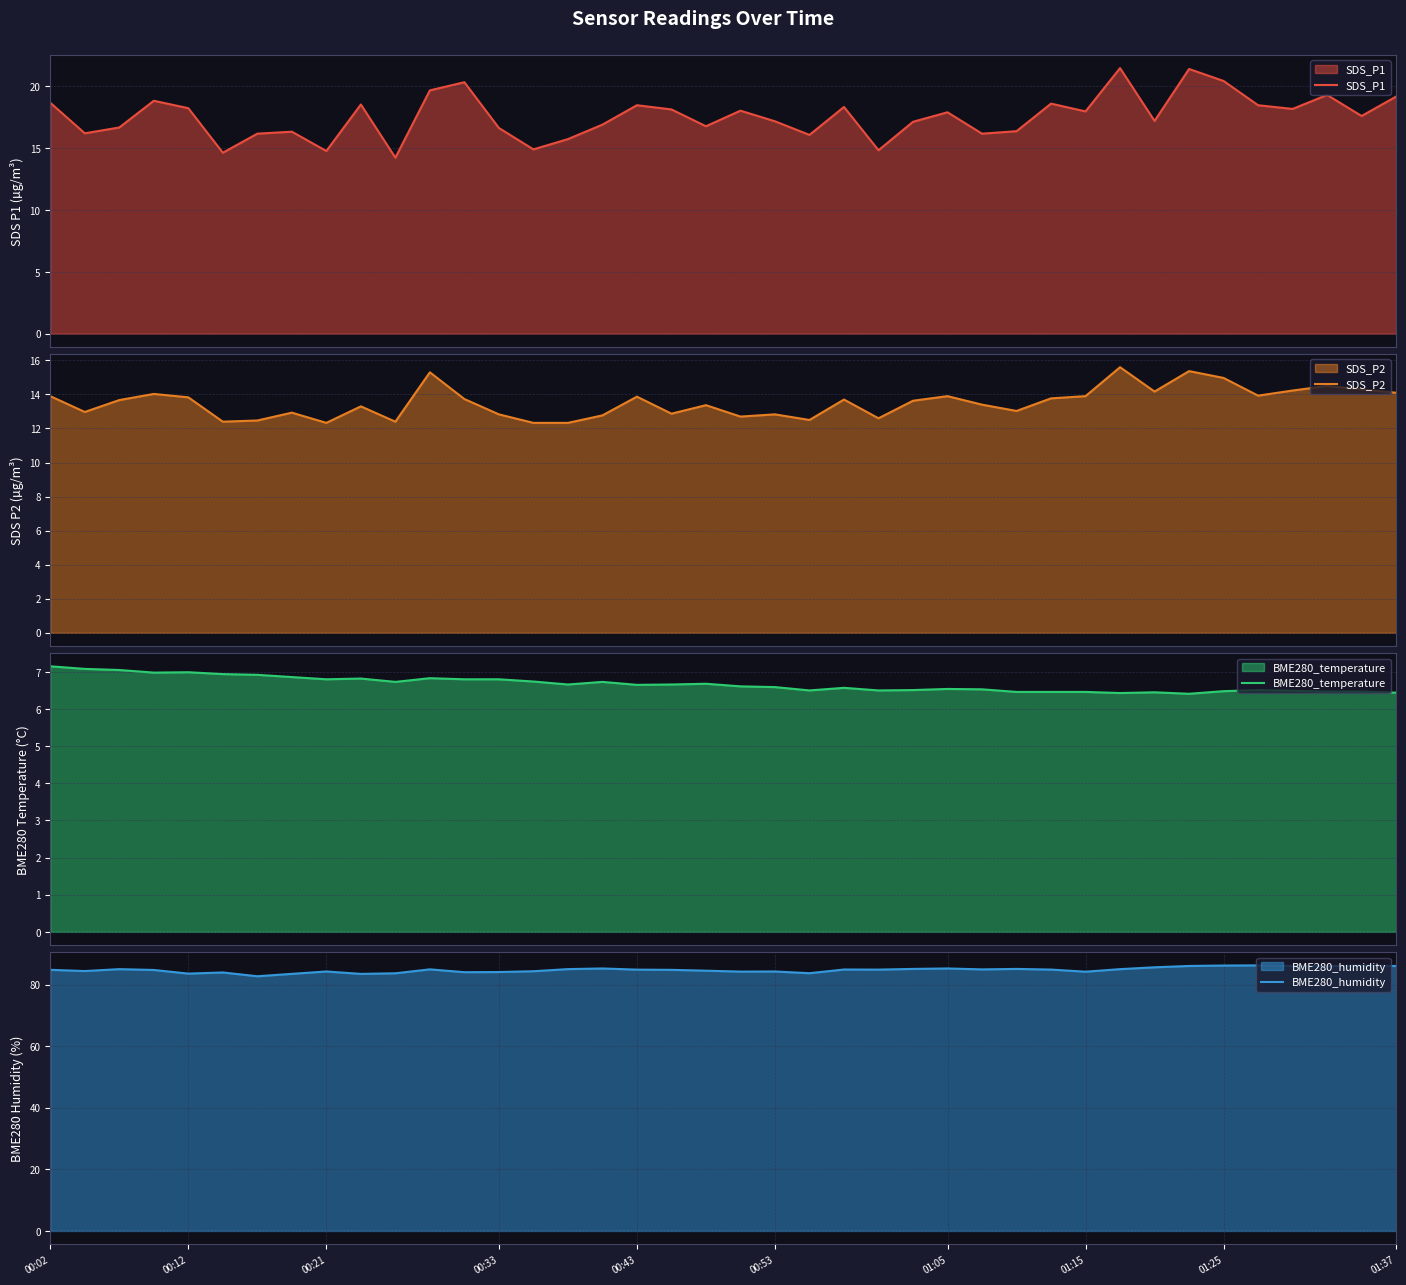

True or false: SDS_P1 has a value of 16.1 at 22.

True